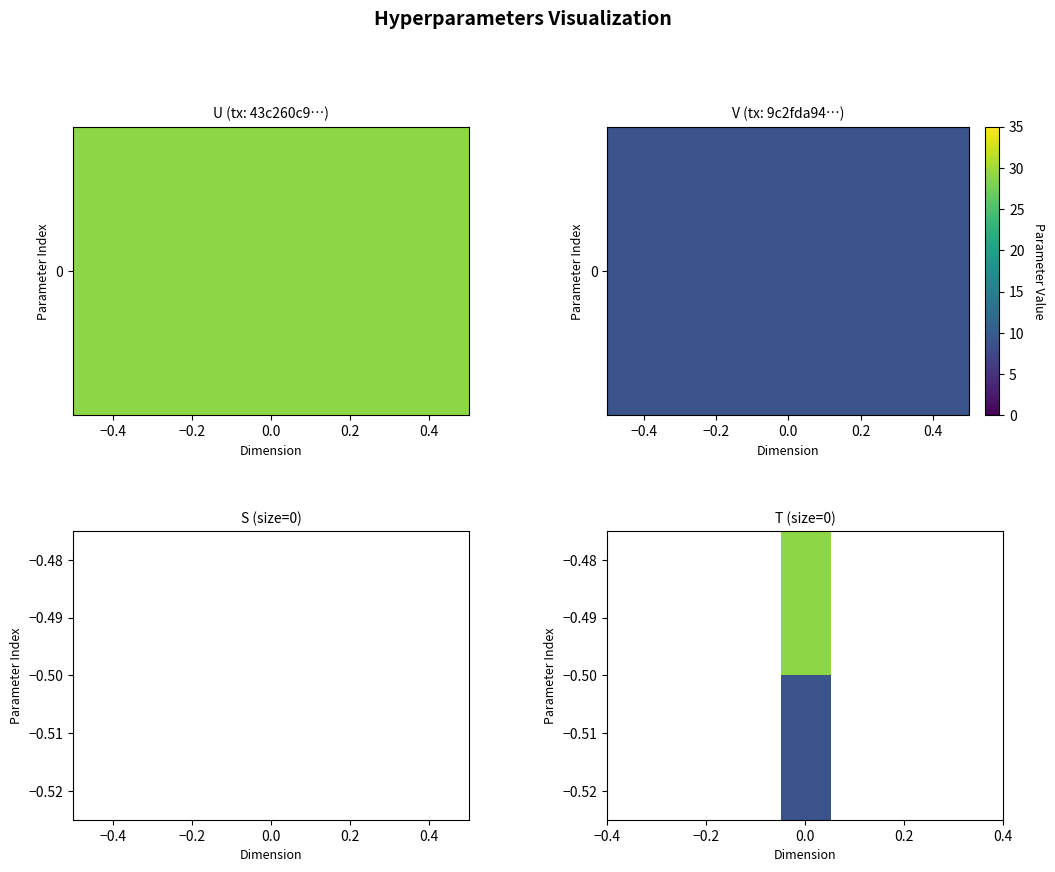

Reading right to left, list all the values displayed in this chart.

43c260c9037196cd2b1026eafddec3843c68922: io_index=29	direction=-1
9c2fda944ddc27ad8fae67b11ff7102aa175644: io_index=9	direction=1